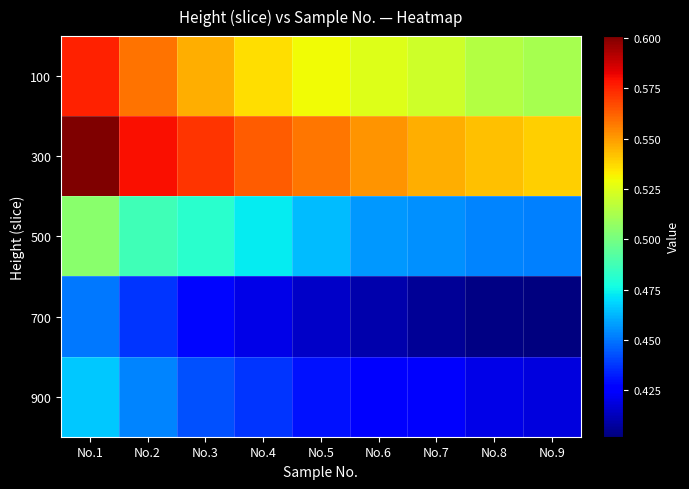

Between No.1 and No.8, which is larger?

No.1